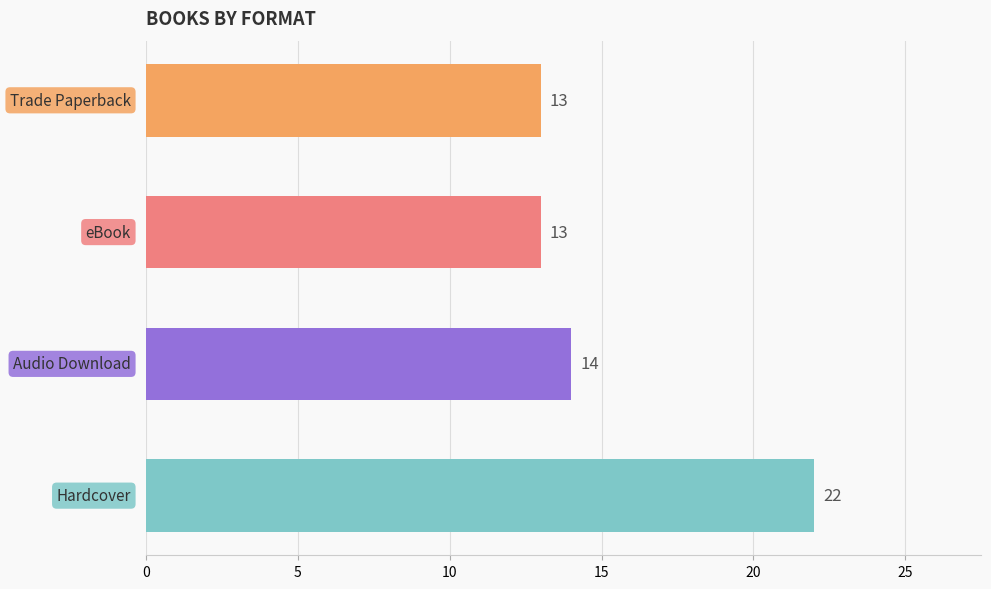

What is the smallest value displayed?

13